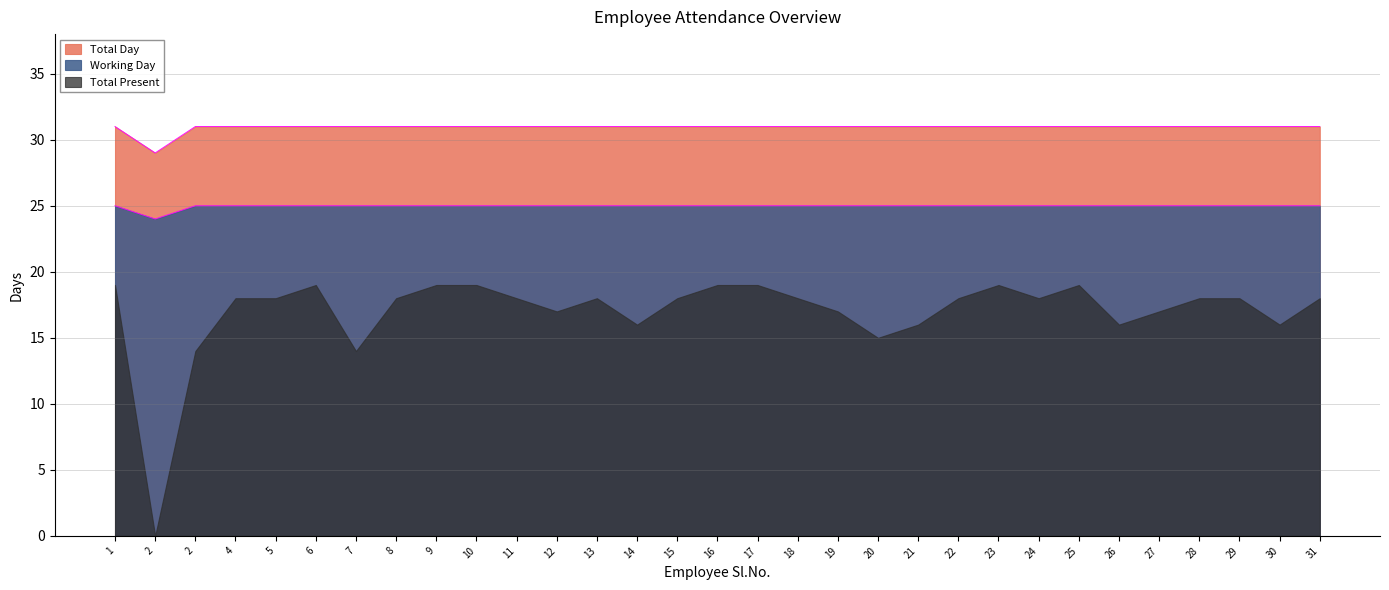

Does the chart have visible grid lines?

Yes